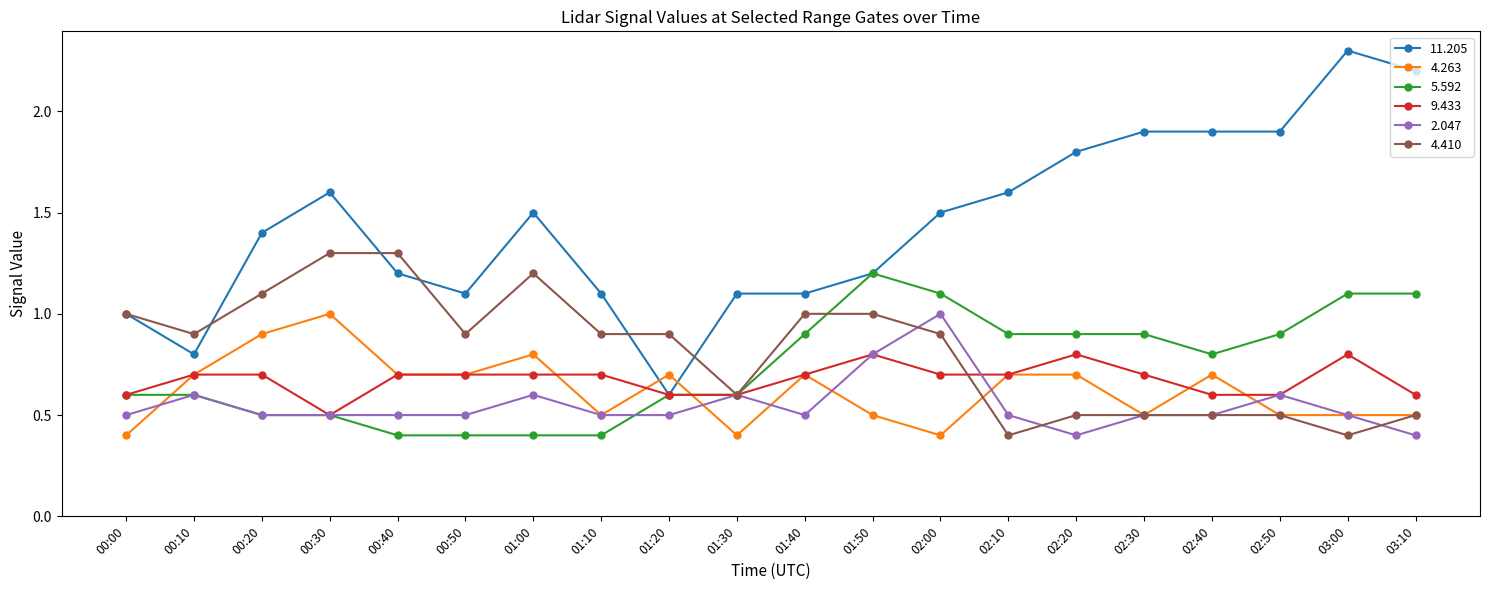

True or false: 11.205 has more than 2 points higher than both neighbors.

True